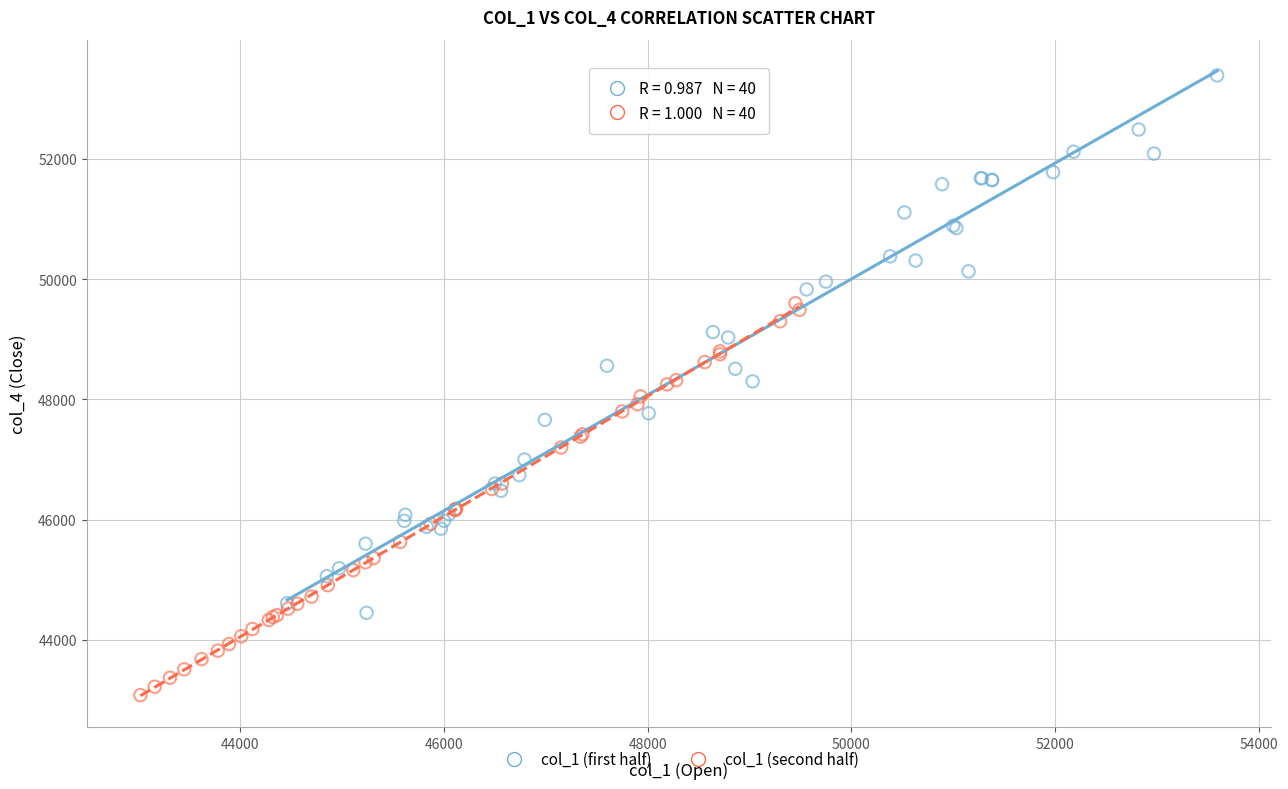

Which series has the largest Y range (max minus min)?

col_1 (first half)